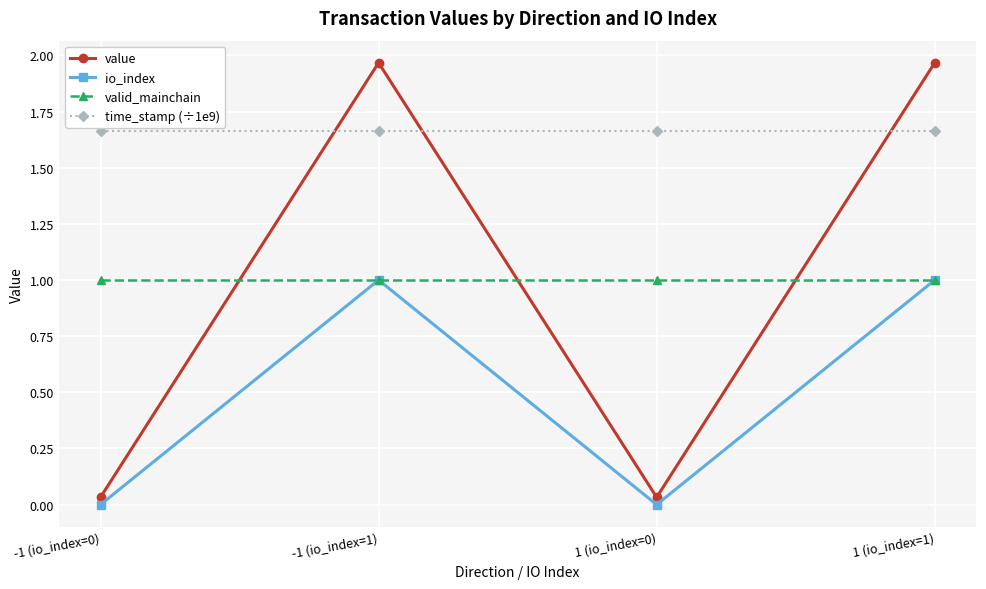

Which series changed the most between -1 (io_index=0) and -1 (io_index=1)?

value